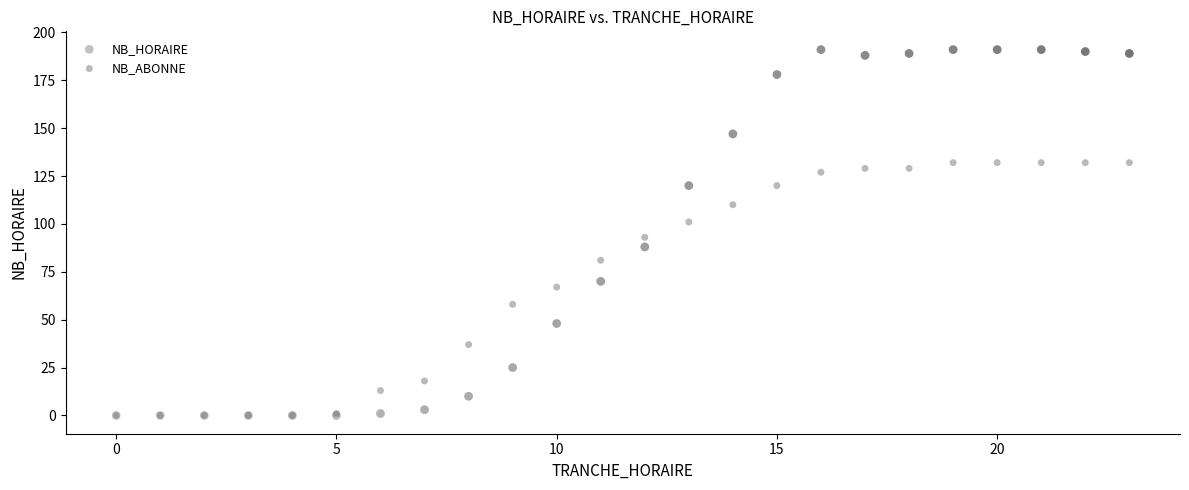

Which series contains the highest Y value?

NB_HORAIRE